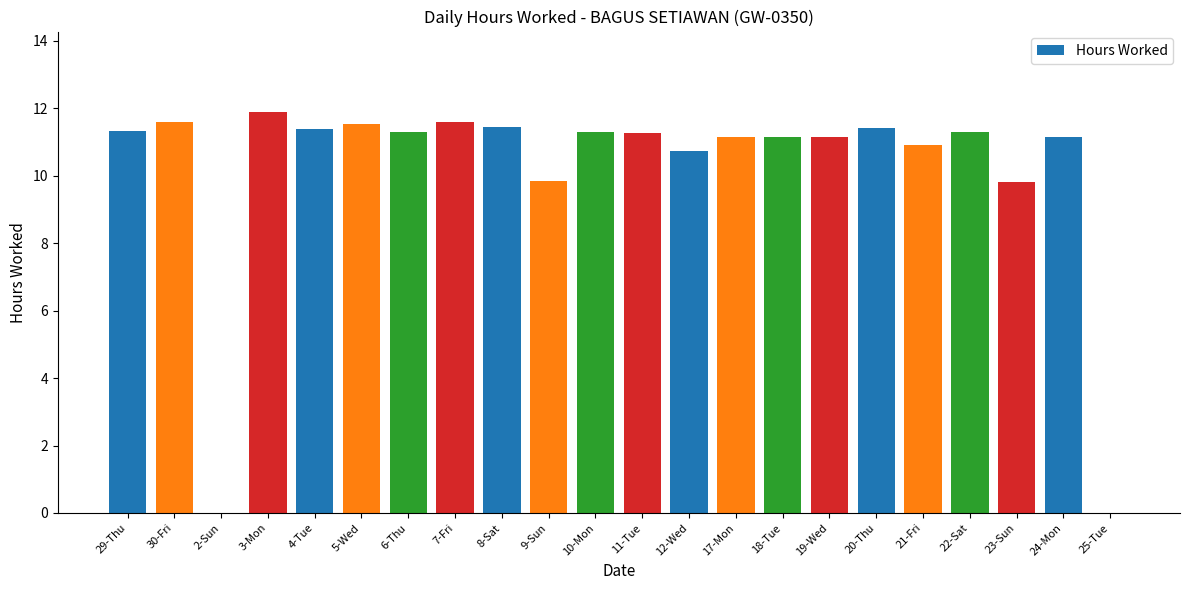

What is the sum of the values at 24-Mon and 19-Wed?

22.3